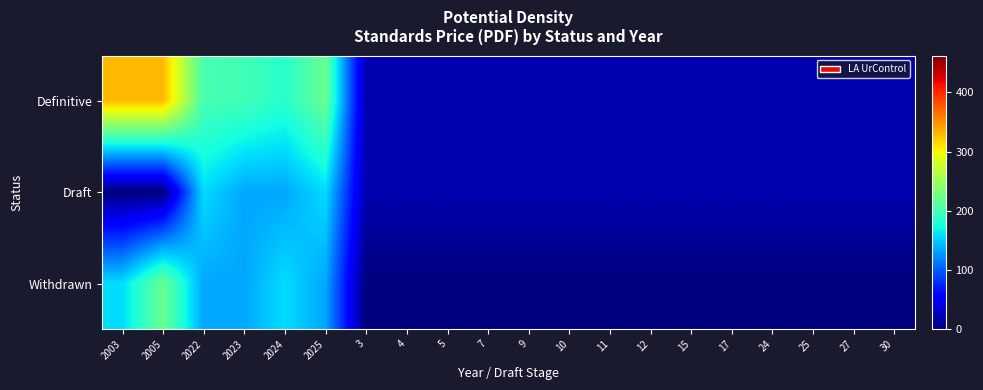

What is the total value across all series at 25?

40